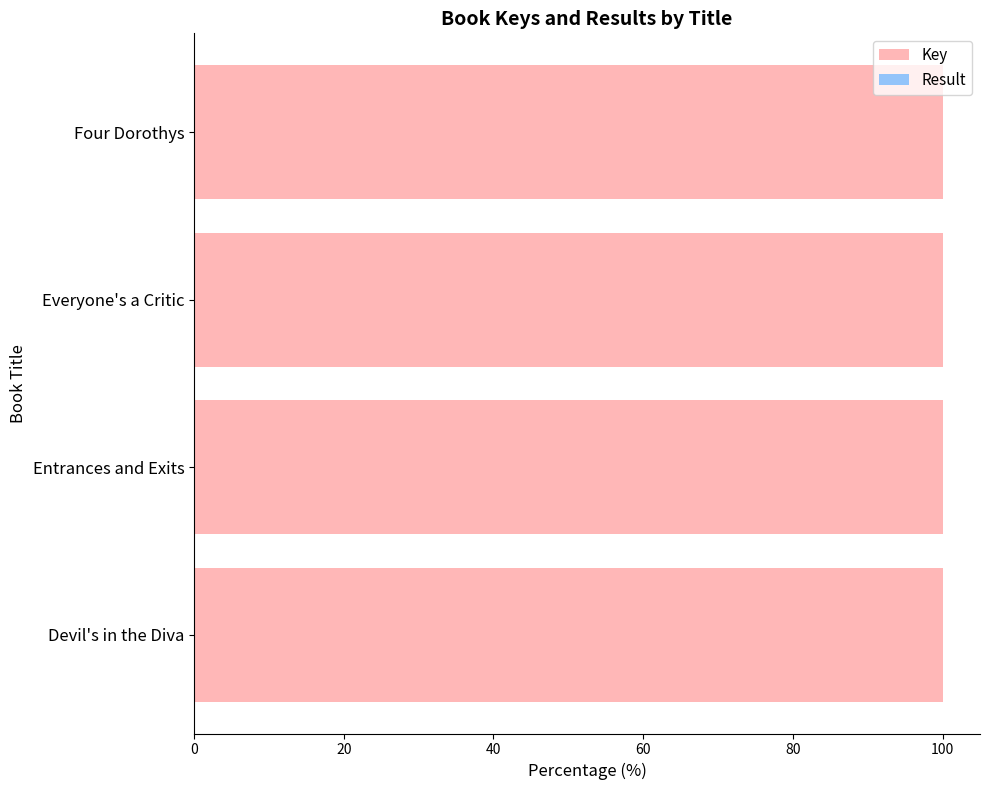

What is the highest value of the Key series?

100.0